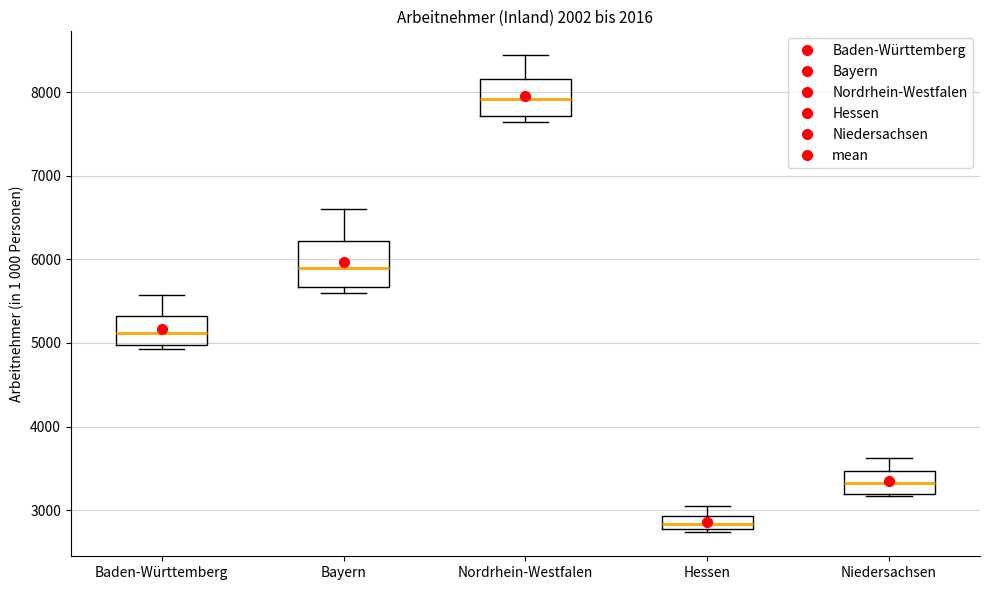

Reading left to right, transcribe this box plot: for each box, give where its median line is, the range the box spans, and where its two whiskers end, as read against the y-axis. The values are not printed on the chart, so give them approximately, as read against the axis.

Baden-Württemberg: median 5100, box 5000 to 5300, whiskers 4900 to 5600
Bayern: median 5900, box 5700 to 6200, whiskers 5600 to 6600
Nordrhein-Westfalen: median 7900, box 7700 to 8200, whiskers 7600 to 8400
Hessen: median 2800 (inside the box), box 2800 to 2900, whiskers 2700 to 3100
Niedersachsen: median 3300, box 3200 to 3500, whiskers 3200 (just below the box's lower edge) to 3600